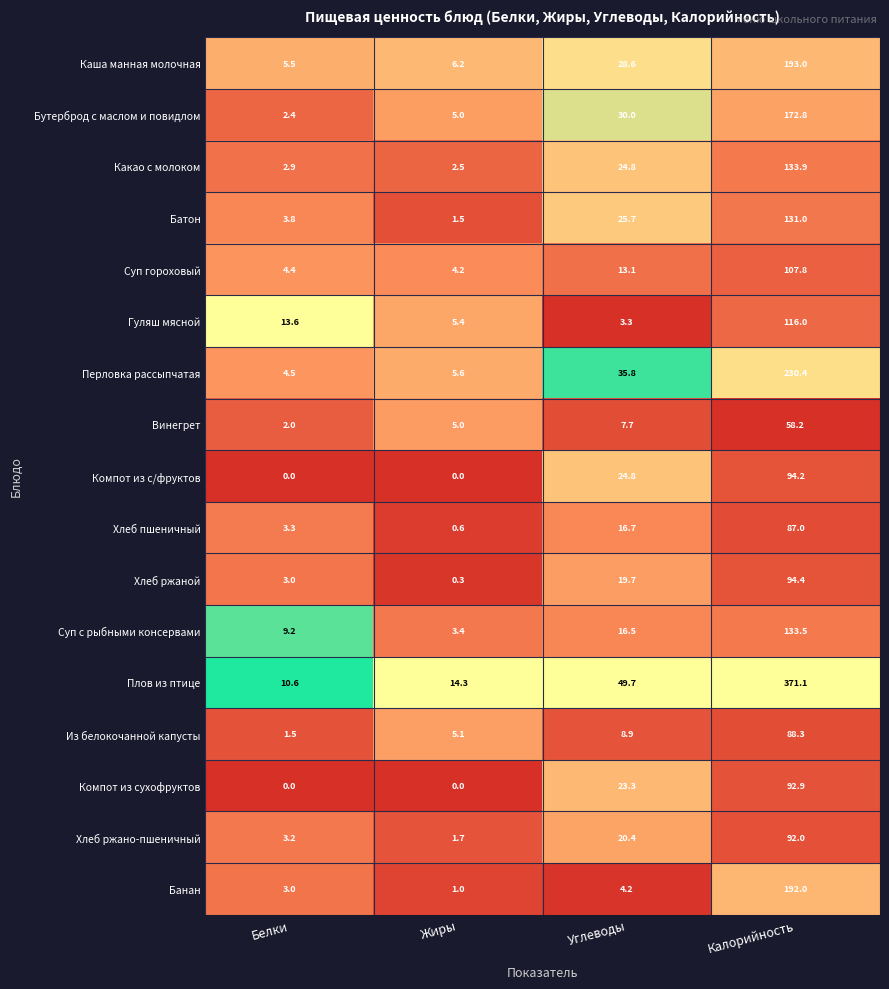

Which series has the largest total across all categories?

Плов из птице